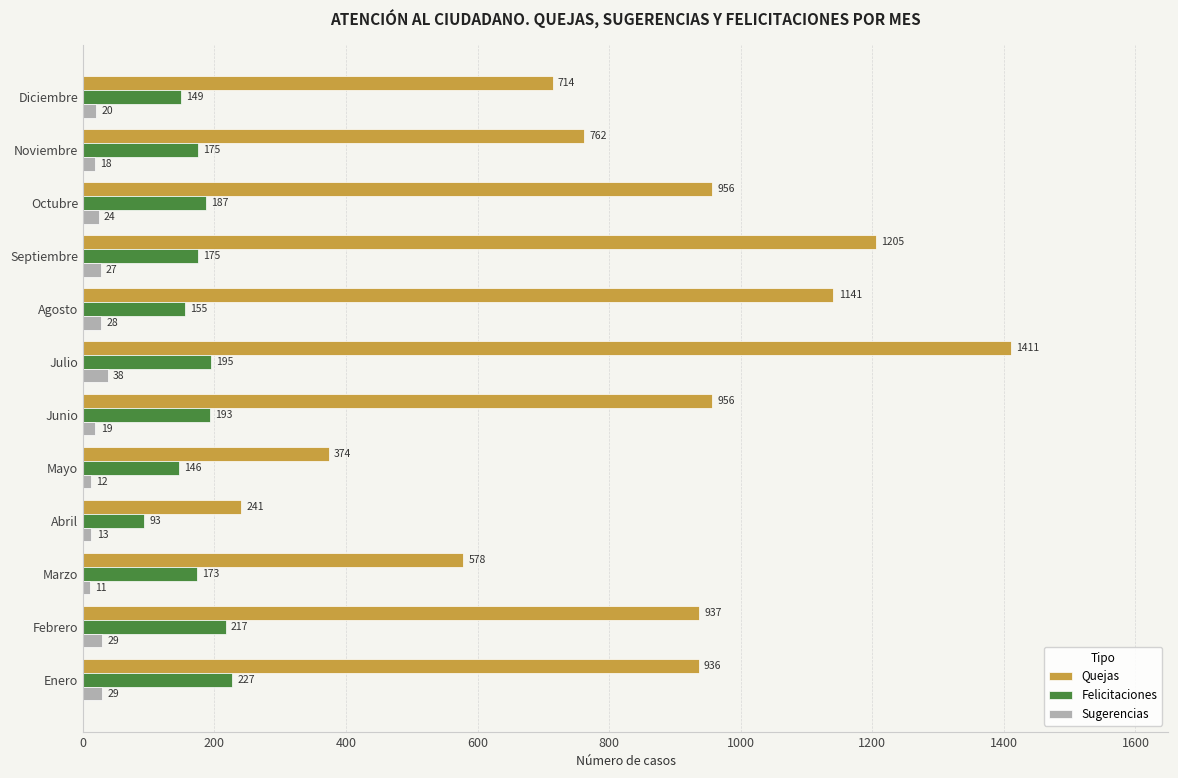

What is the sum of all Quejas values?

10211